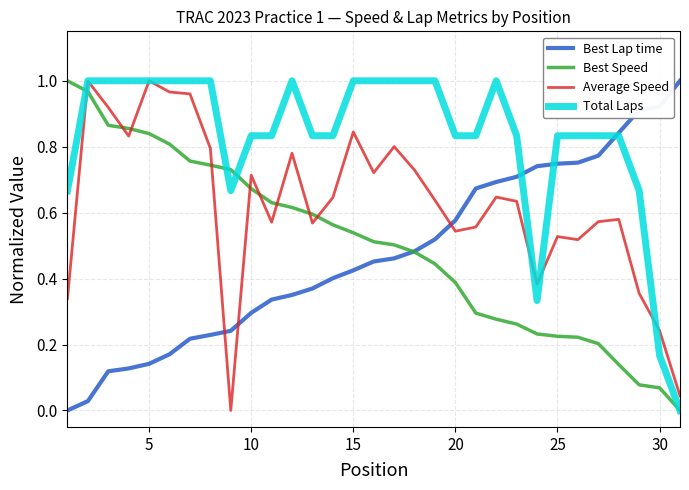

After their last crossing, which series has the higher values: Best Speed or Average Speed?

Average Speed